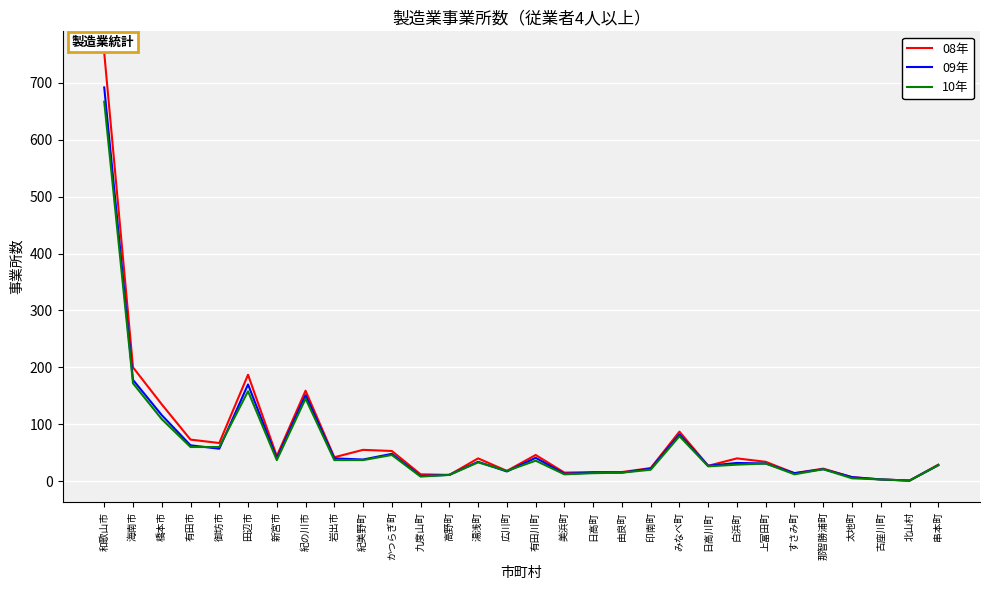

Is it true that 09年 equals 170 at 田辺市?

True